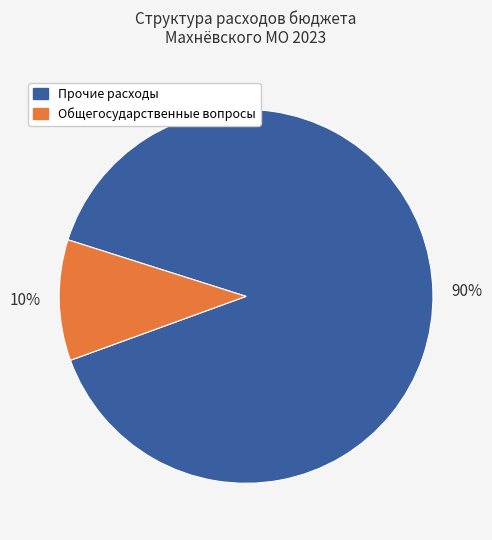

To the nearest percent, what is the average slice percentage?

50%